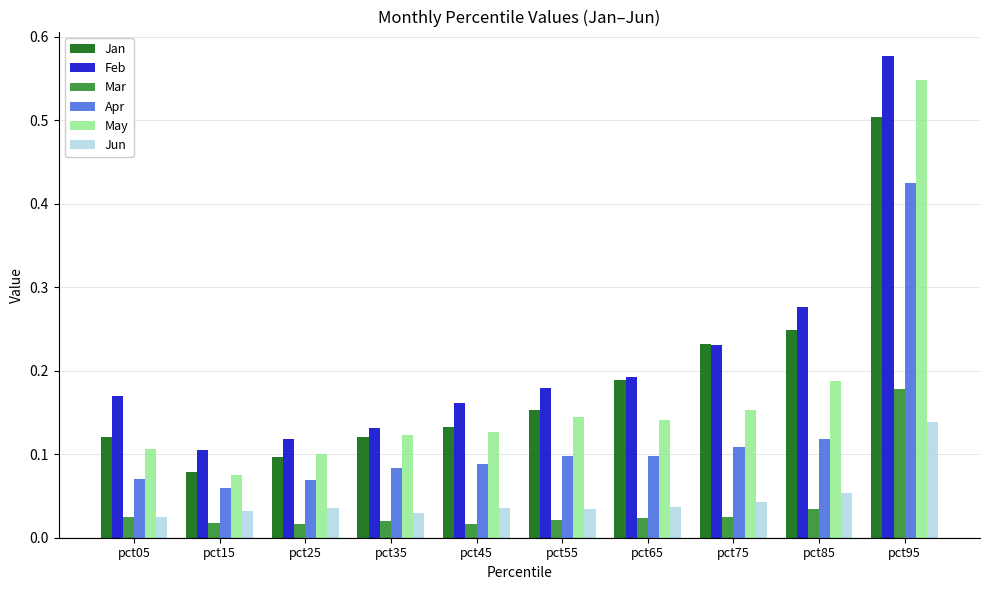

How many groups of bars are there?

10